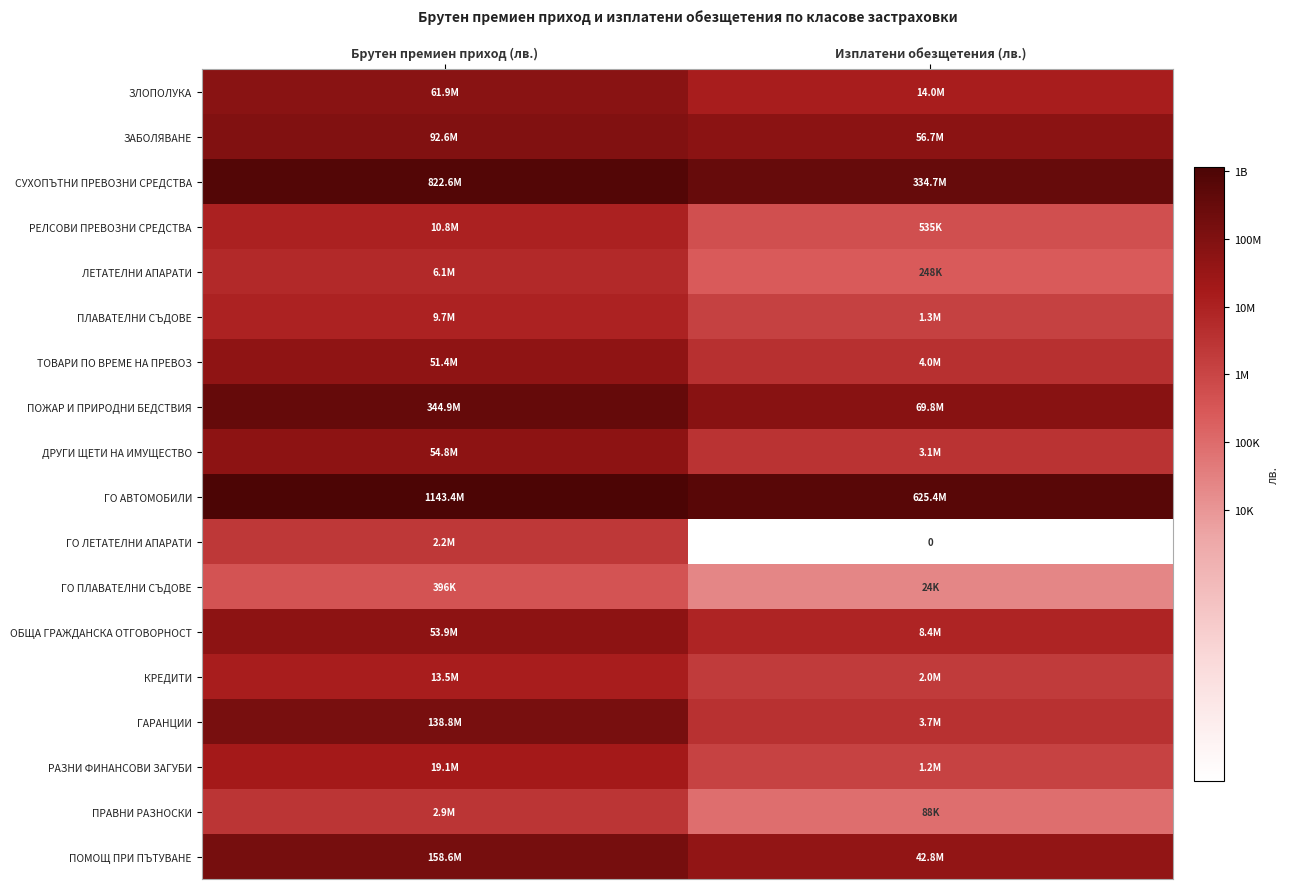

Rank the categories by ЗЛОПОЛУКА value from highest to lowest.

Брутен премиен приход (лв.), Изплатени обезщетения (лв.)